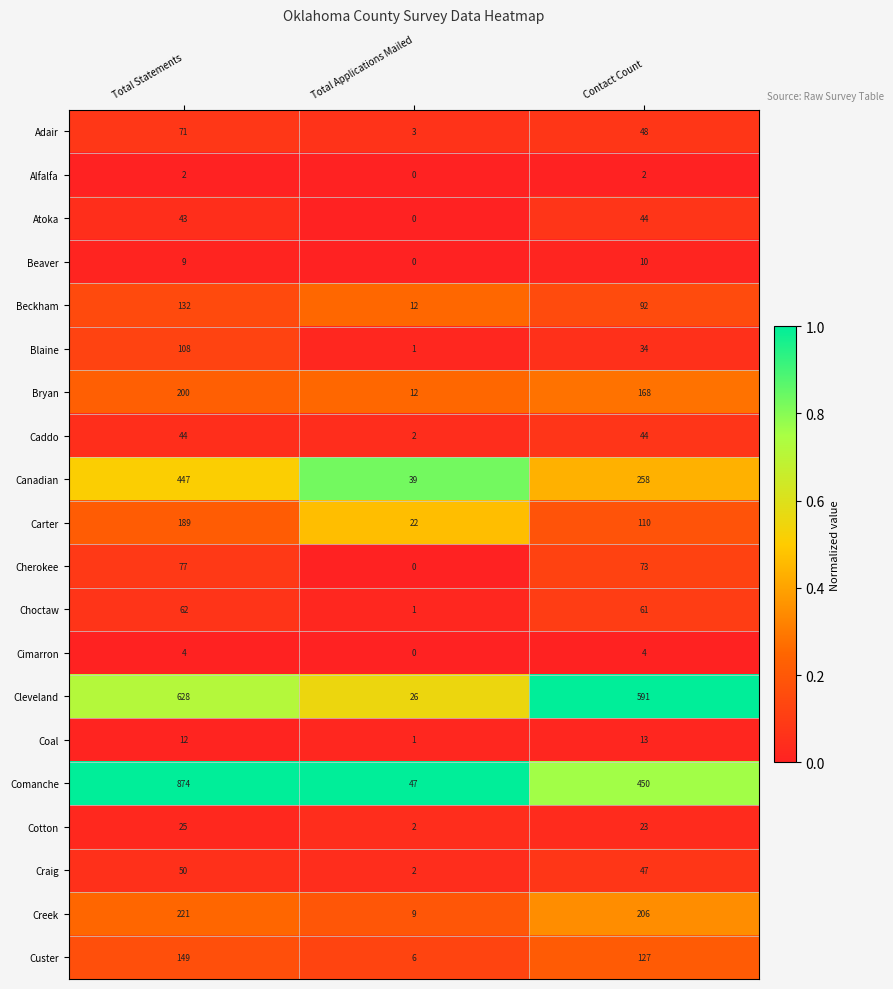

Which category has the lowest value across all series?

Total Applications Mailed